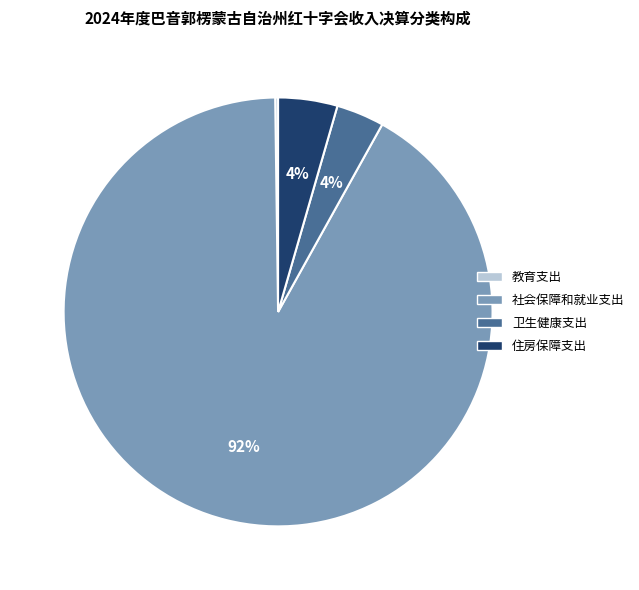

The 社会保障和就业支出 slice represents 78% of the pie. True or false?

False